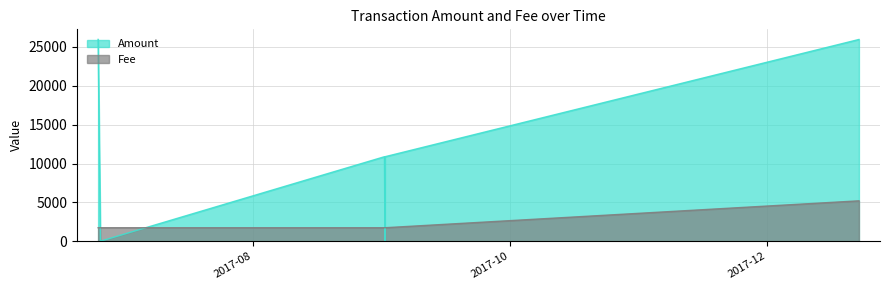

Which category has the highest value across all series?

2017-06-25 04:43:55